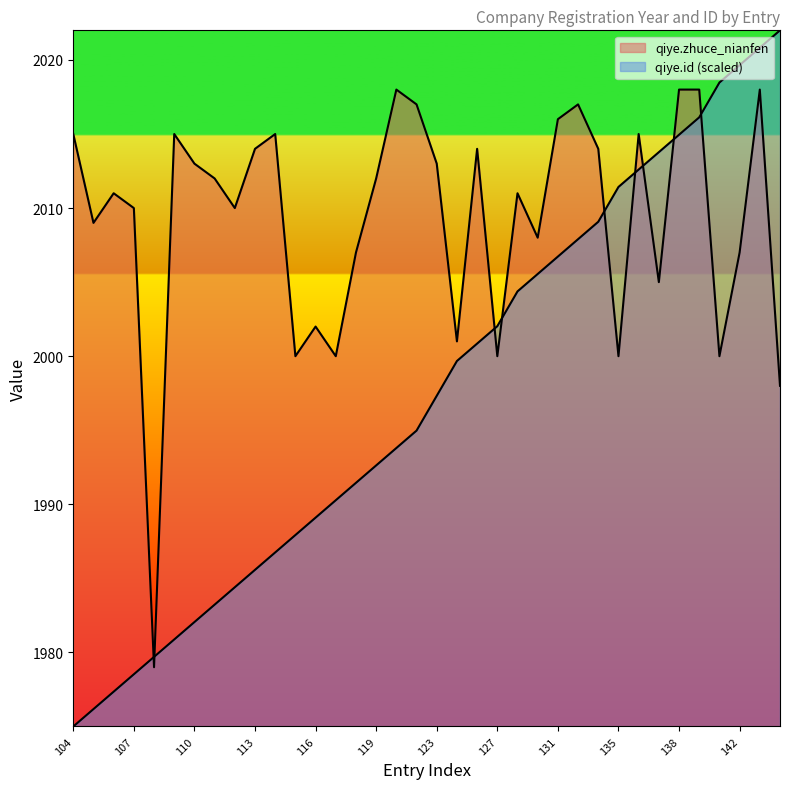

What is the minimum value for qiye.id?

1975.0